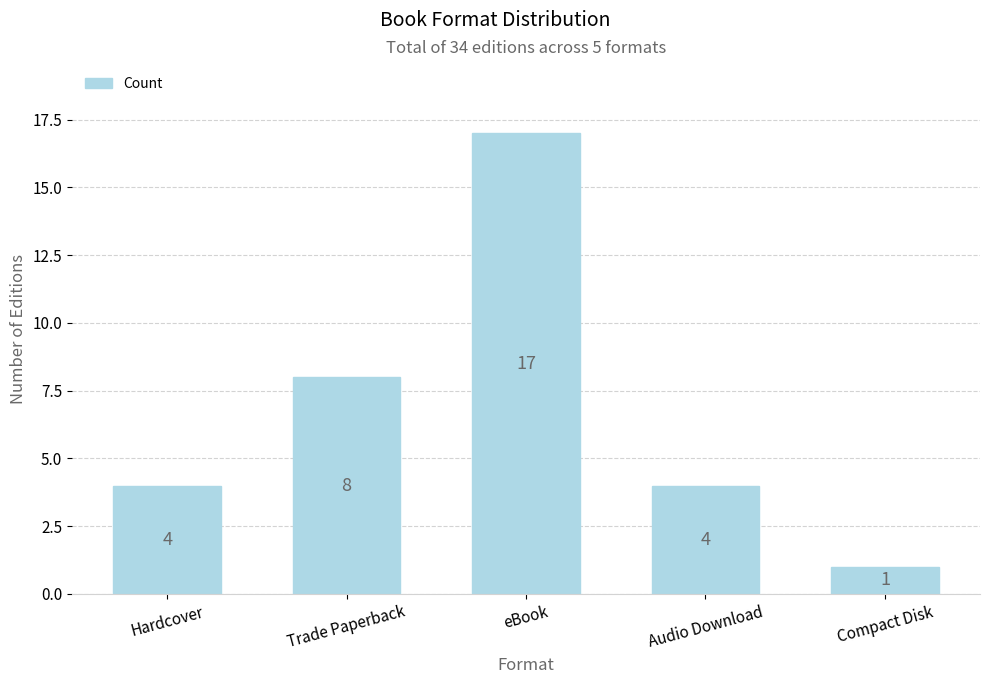

What position from the right is Compact Disk?

1